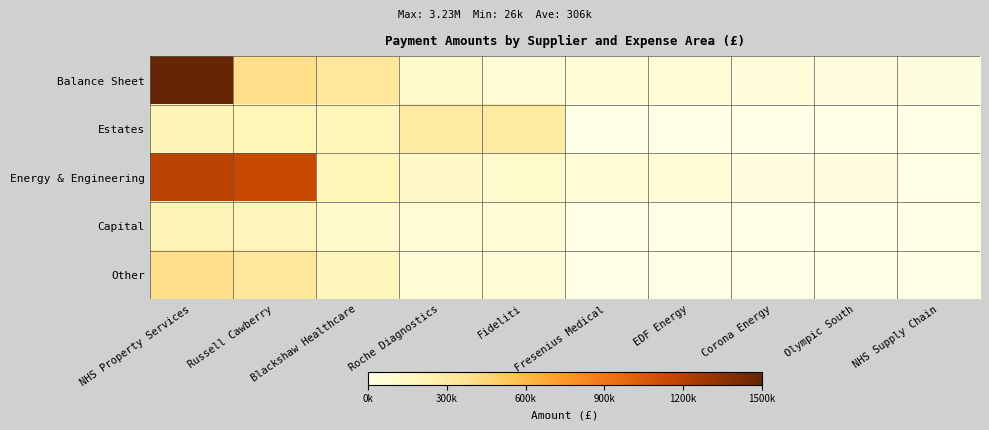

How many series are shown in this chart?

5